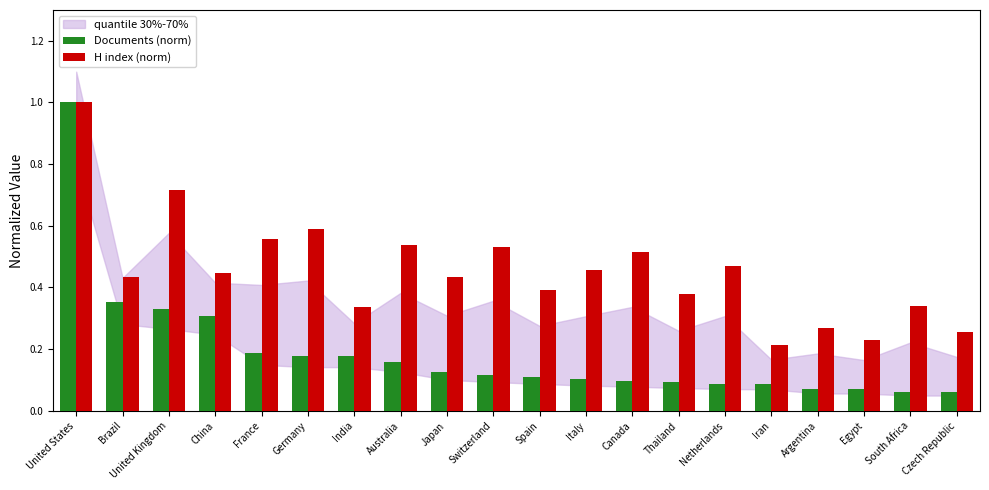

What is the greatest value displayed?

1.0